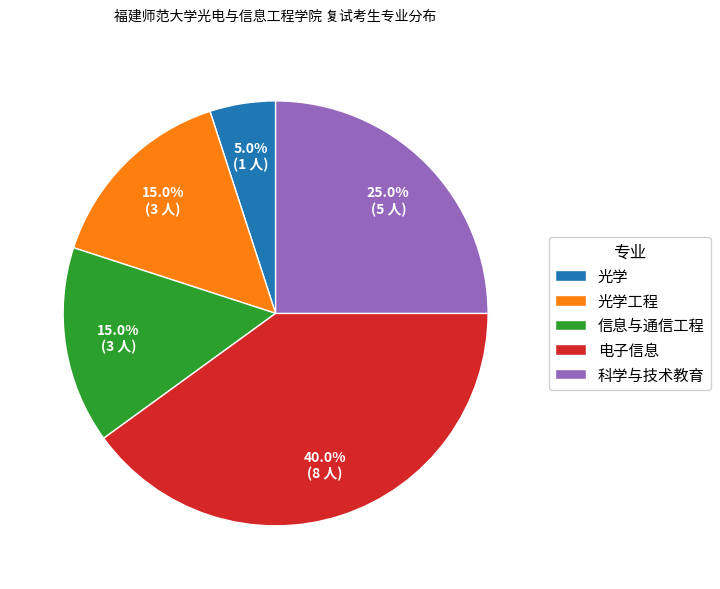

To the nearest percent, what is the difference between the 光学 and 科学与技术教育 slice percentages?

20%